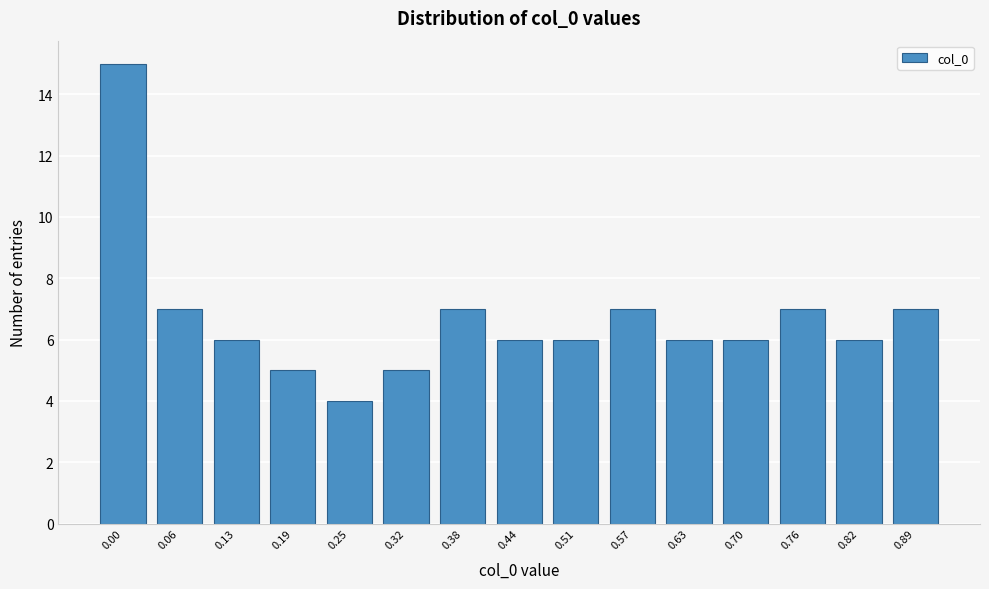

Reading left to right, list all the values displayed in this chart.

15	7	6	5	4	5	7	6	6	7	6	6	7	6	7